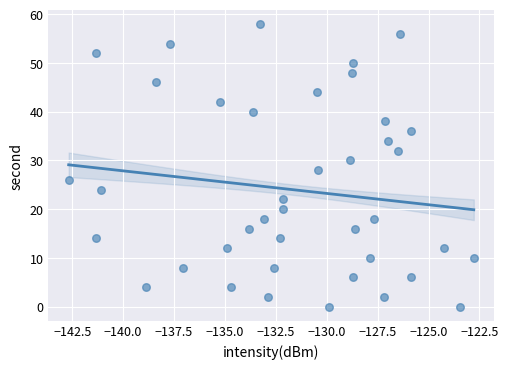

What is the range of Y values (max minus min)?

58